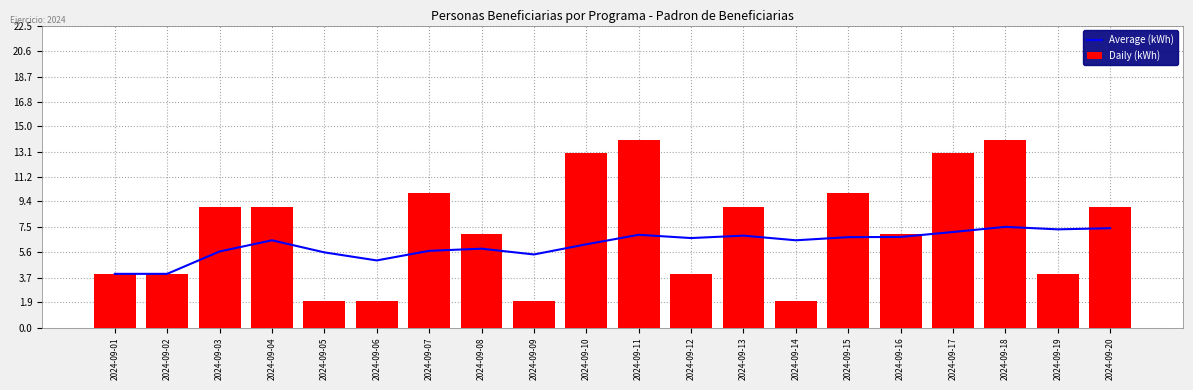

True or false: Average (kWh) has a value of 9.8 at 2024-09-11.

False